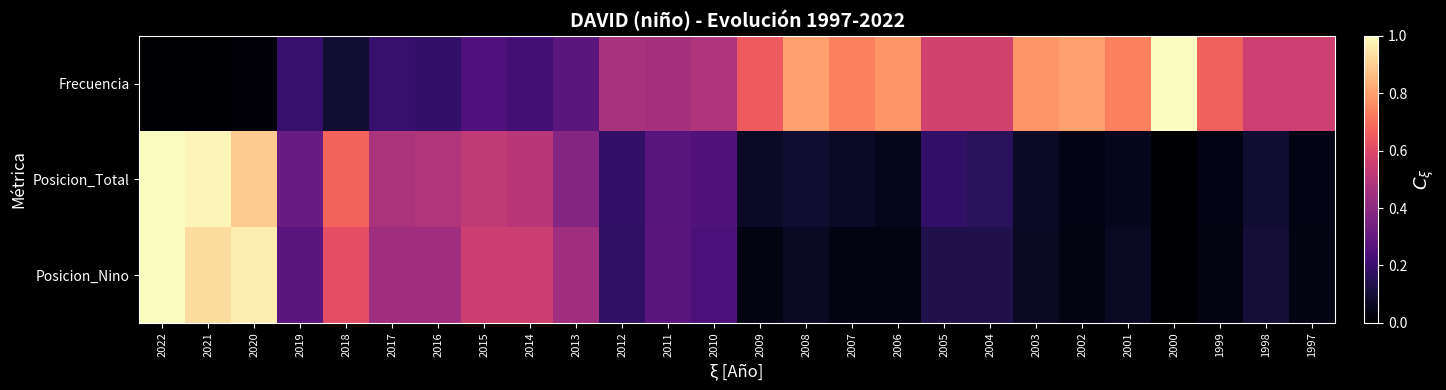

How many categories are shown in the chart?

26